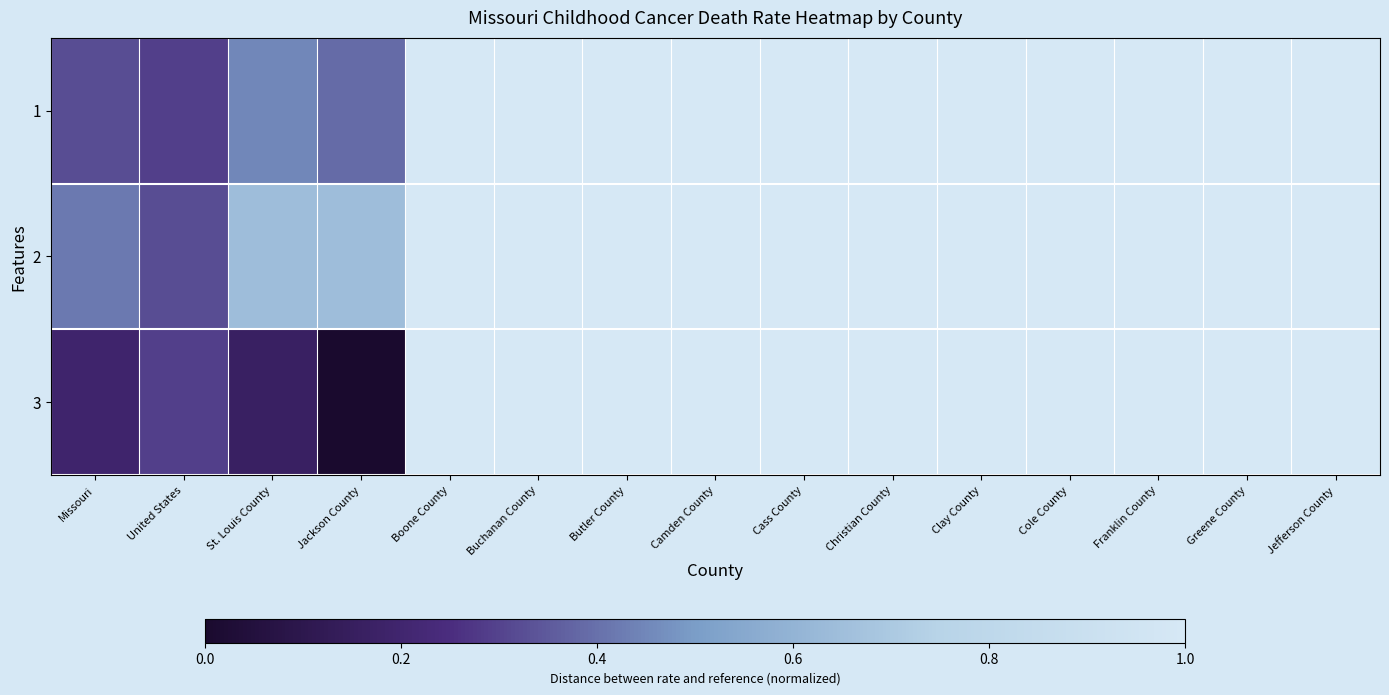

Reading left to right, what are all the values shown in this chart?

1: Missouri=0.3	United States=0.3	St. Louis County=0.5	Jackson County=0.4	Boone County=1.0	Buchanan County=1.0	Butler County=1.0	Camden County=1.0	Cass County=1.0	Christian County=1.0	Clay County=1.0	Cole County=1.0	Franklin County=1.0	Greene County=1.0	Jefferson County=1.0
2: Missouri=0.4	United States=0.3	St. Louis County=0.6	Jackson County=0.6	Boone County=1.0	Buchanan County=1.0	Butler County=1.0	Camden County=1.0	Cass County=1.0	Christian County=1.0	Clay County=1.0	Cole County=1.0	Franklin County=1.0	Greene County=1.0	Jefferson County=1.0
3: Missouri=0.2	United States=0.3	St. Louis County=0.2	Jackson County=0.0	Boone County=1.0	Buchanan County=1.0	Butler County=1.0	Camden County=1.0	Cass County=1.0	Christian County=1.0	Clay County=1.0	Cole County=1.0	Franklin County=1.0	Greene County=1.0	Jefferson County=1.0